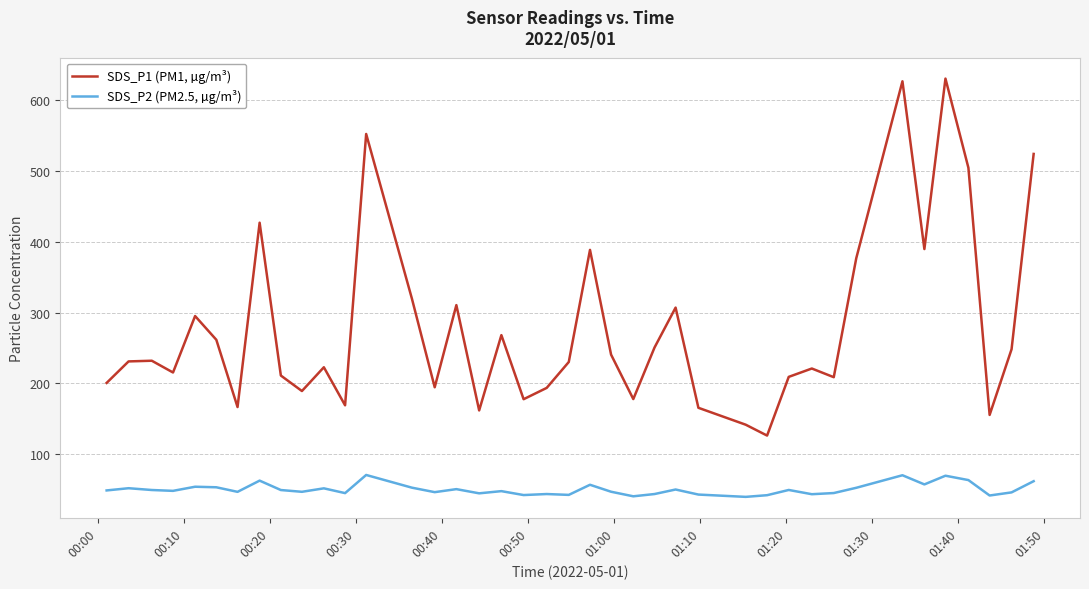

What are all the series names shown in the legend?

SDS_P1 (PM1, µg/m³), SDS_P2 (PM2.5, µg/m³)